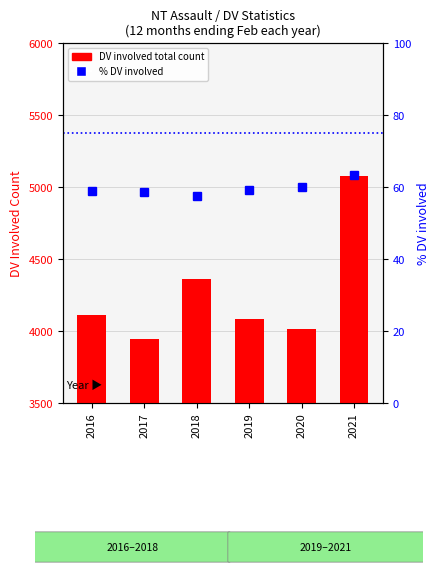

What is the difference between the maximum and minimum values in the % DV involved series?

5.7